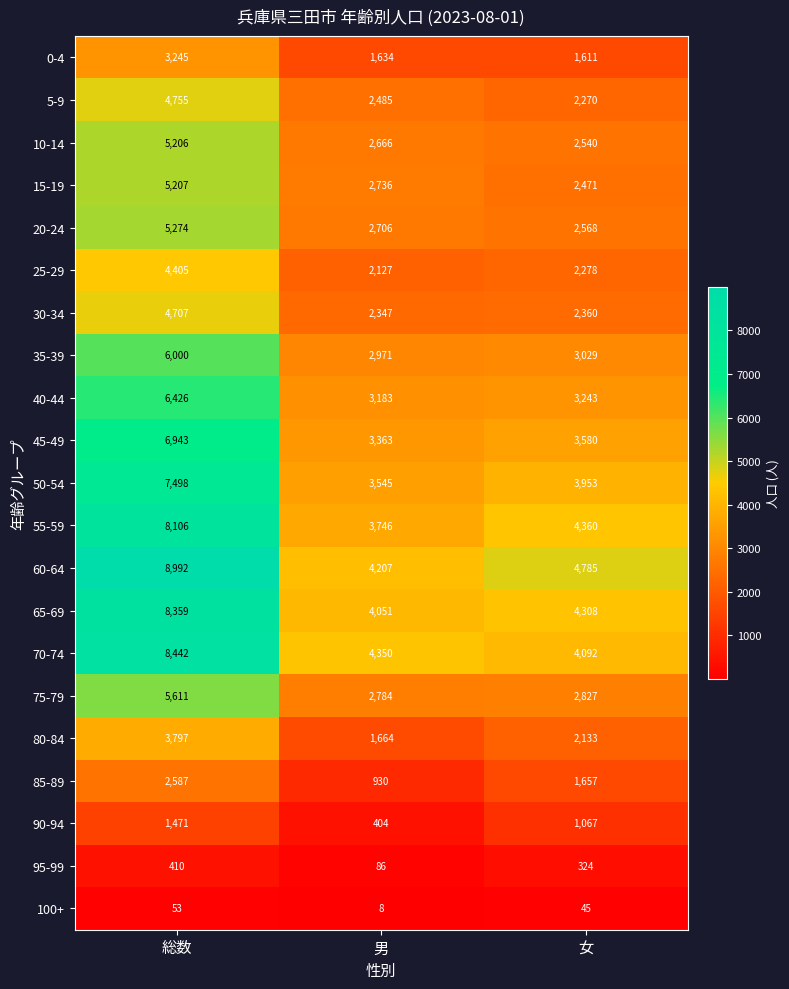

Which series changed the most between 男 and 女?

85-89